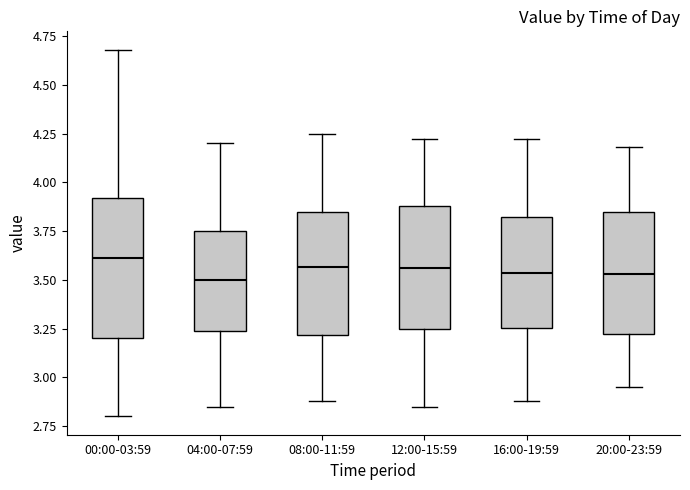

Which box is the tallest, from its lower edge to its upper edge?

00:00-03:59